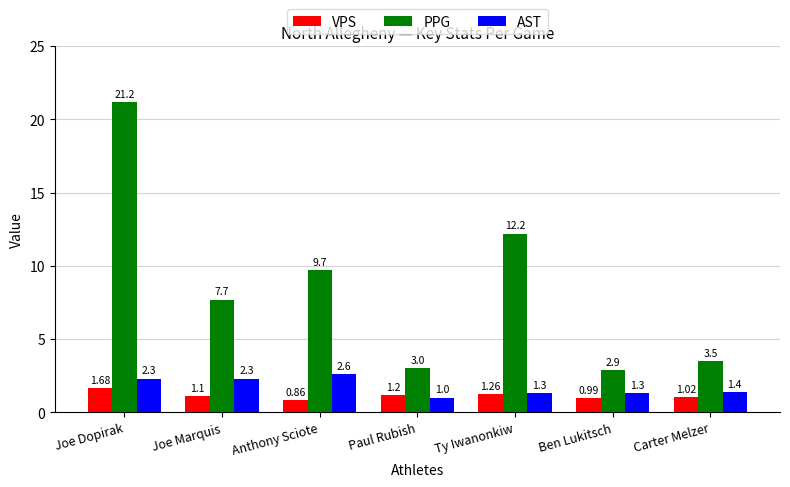

What are all the series names shown in the legend?

VPS, PPG, AST